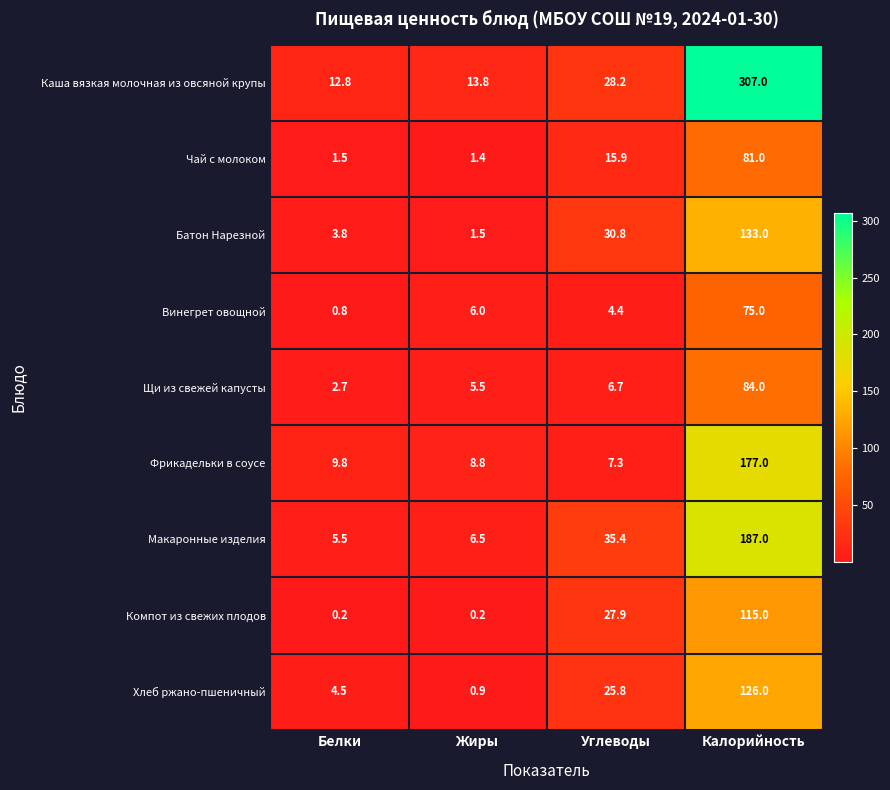

What is the difference between the Батон Нарезной values at Белки and Углеводы?

27.0